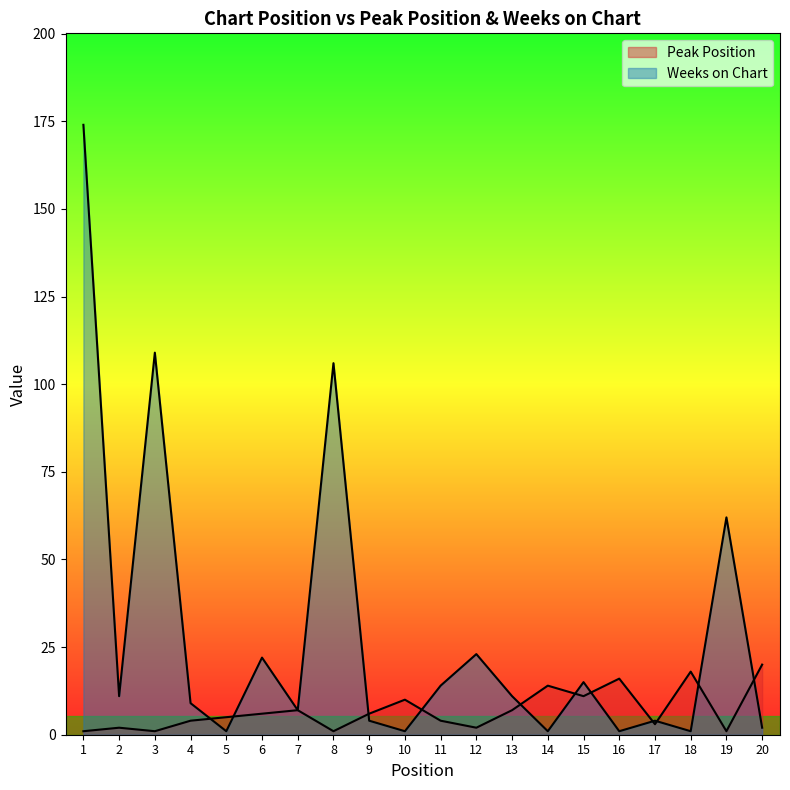

After their last crossing, which series has the higher values: Peak Position or Weeks on Chart?

Peak Position